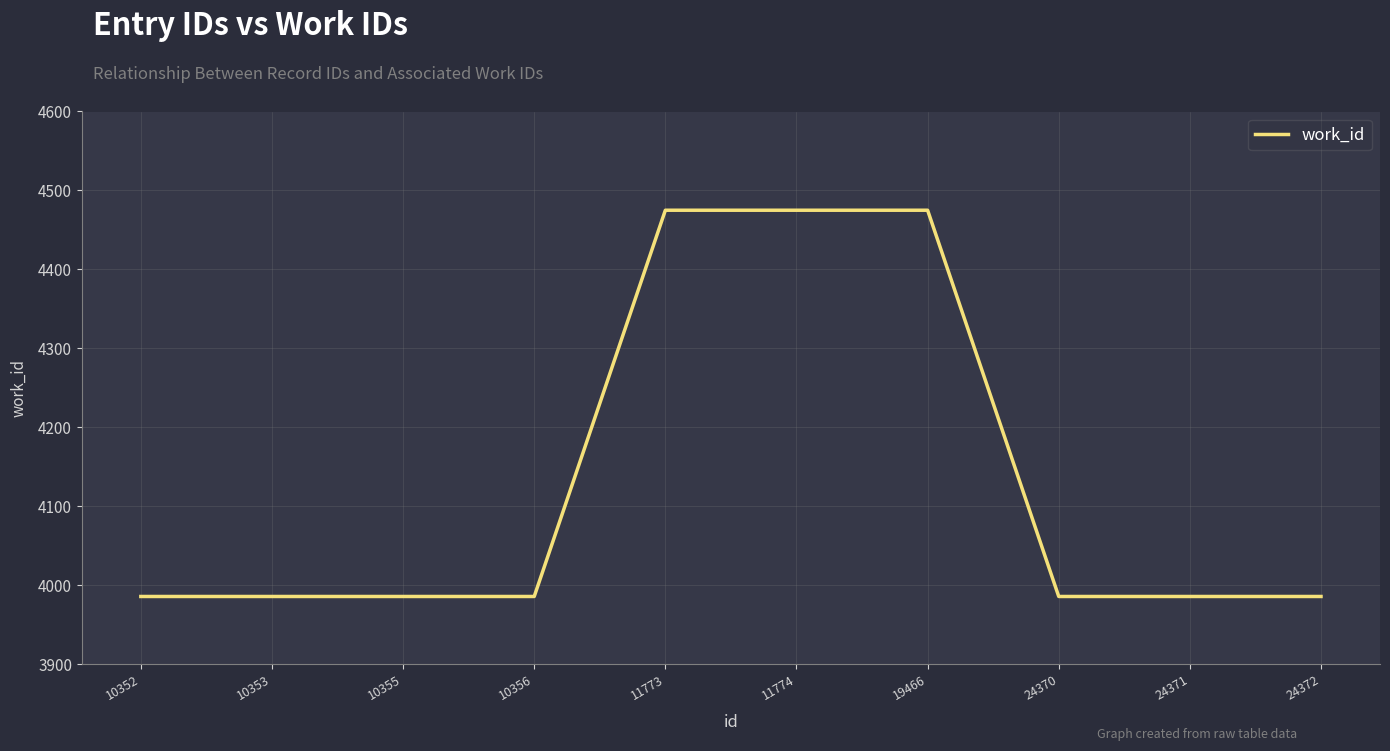

How many lines are shown in the chart?

1